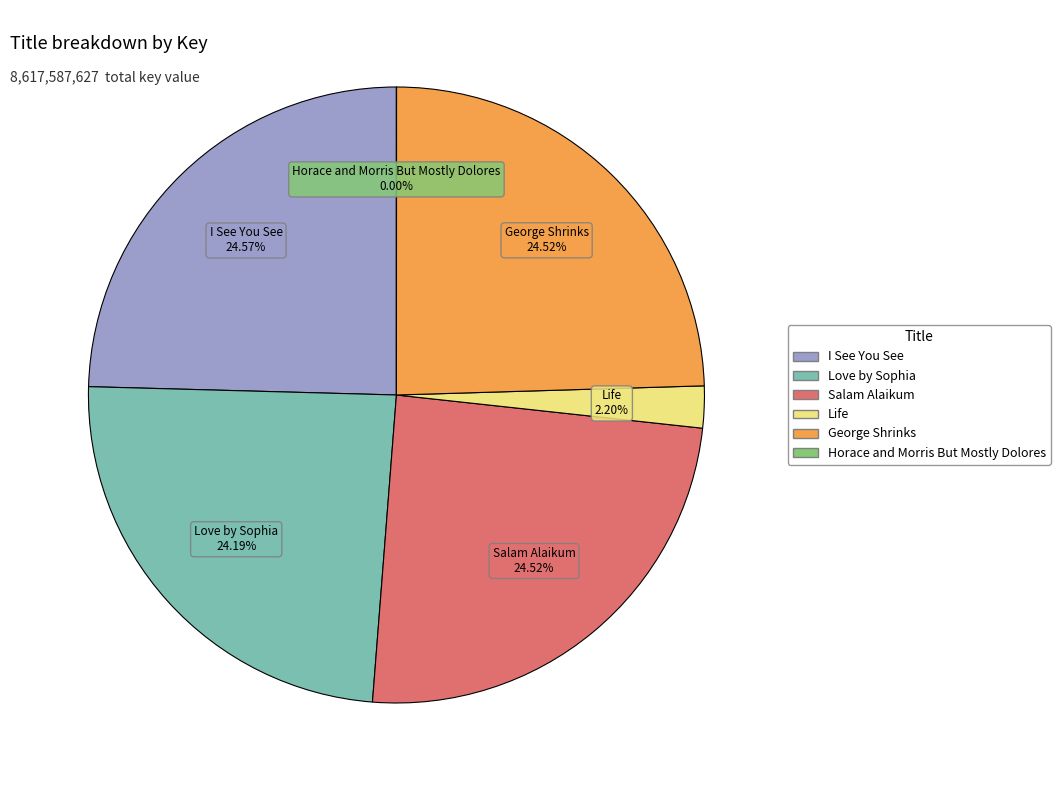

Combined, do George Shrinks and I See You See account for over 50%?

No